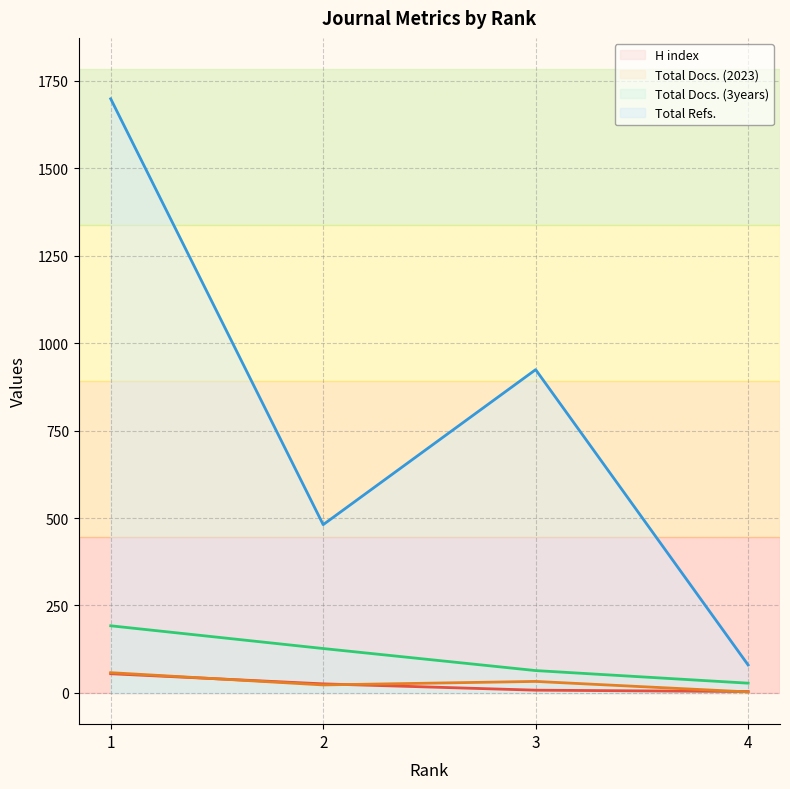

Which series has the largest total across all categories?

Total Refs.